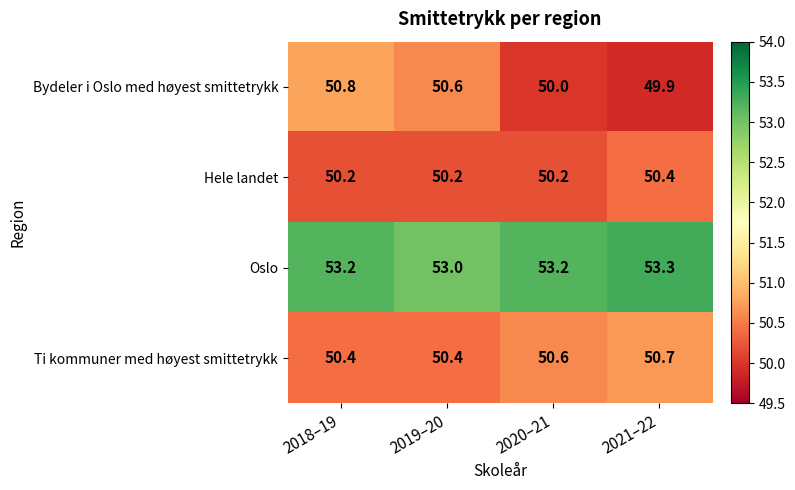

What is the spread (max minus min) of values at 2019–20?

2.8